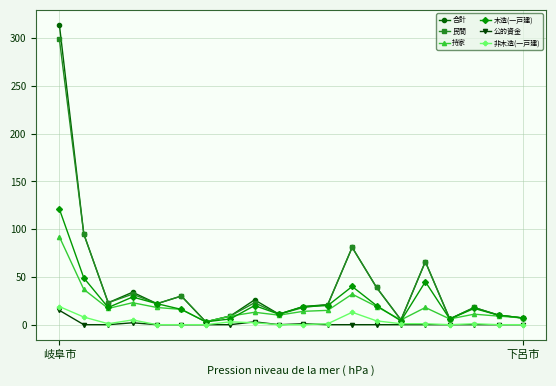

What is the greatest value displayed?

314